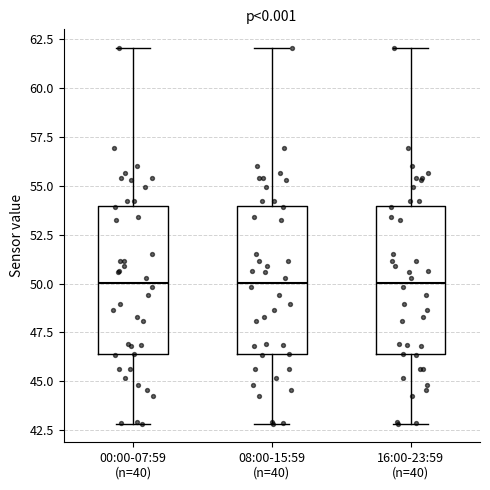

Reading left to right, read every box against the y-axis: the position of its median line, the range the box covers, and the ends of its whiskers. The values are not printed on the chart, so give them approximately, as read against the axis.

00:00-07:59 (n=40): median 50.0, box 46.5 to 54.0, whiskers 43.0 to 62.0
08:00-15:59 (n=40): median 50.0, box 46.5 to 54.0, whiskers 43.0 to 62.0
16:00-23:59 (n=40): median 50.0, box 46.5 to 54.0, whiskers 43.0 to 62.0